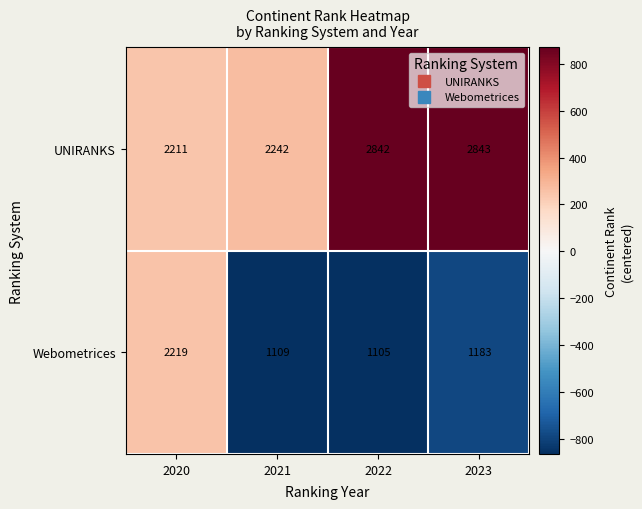

Is the value of Webometrices at 2023 greater than the value of UNIRANKS at 2022?

No